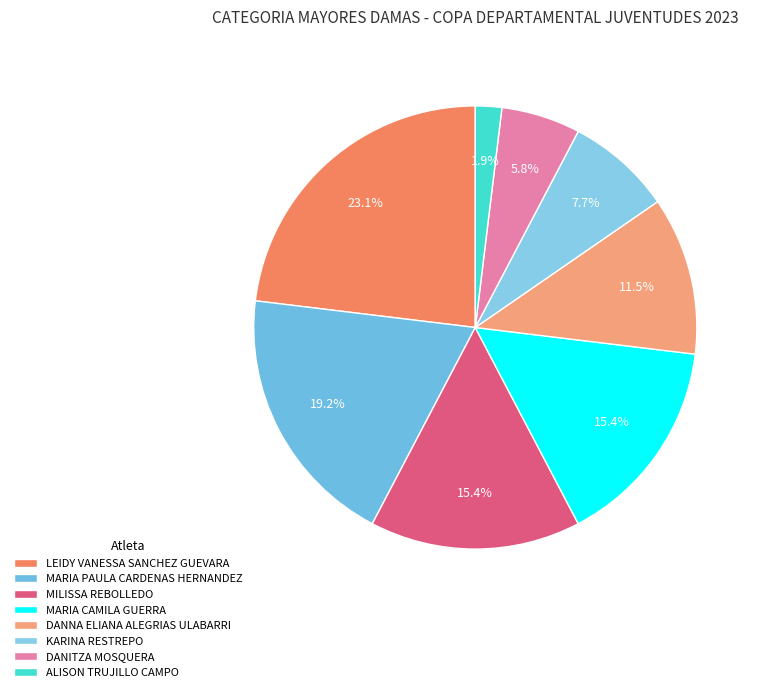

To the nearest percent, what is the difference between the largest and smallest slice percentages?

21%